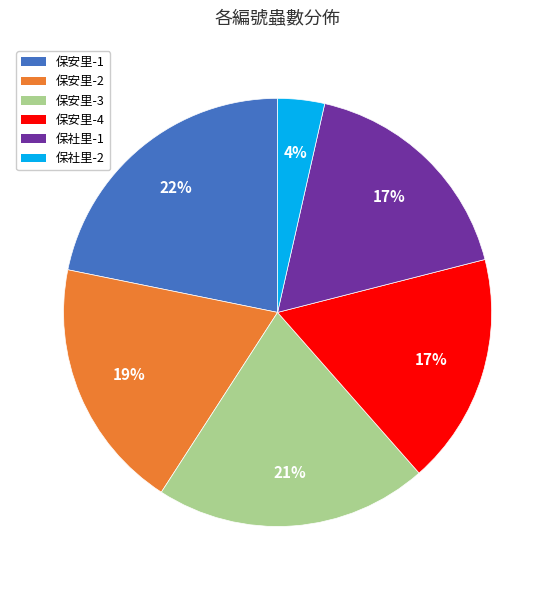

To the nearest percent, what portion does 保安里-2 represent?

19%